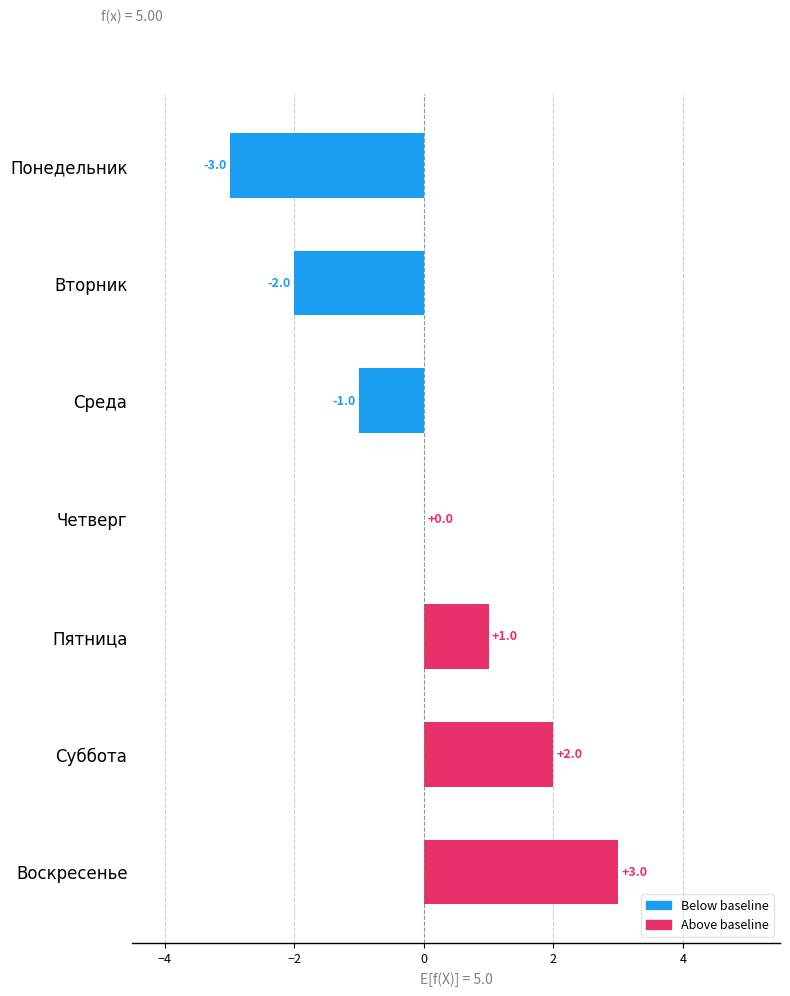

Reading bottom to top, what are all the values shown in this chart?

Воскресенье=3	Суббота=2	Пятница=1	Четверг=0	Среда=-1	Вторник=-2	Понедельник=-3